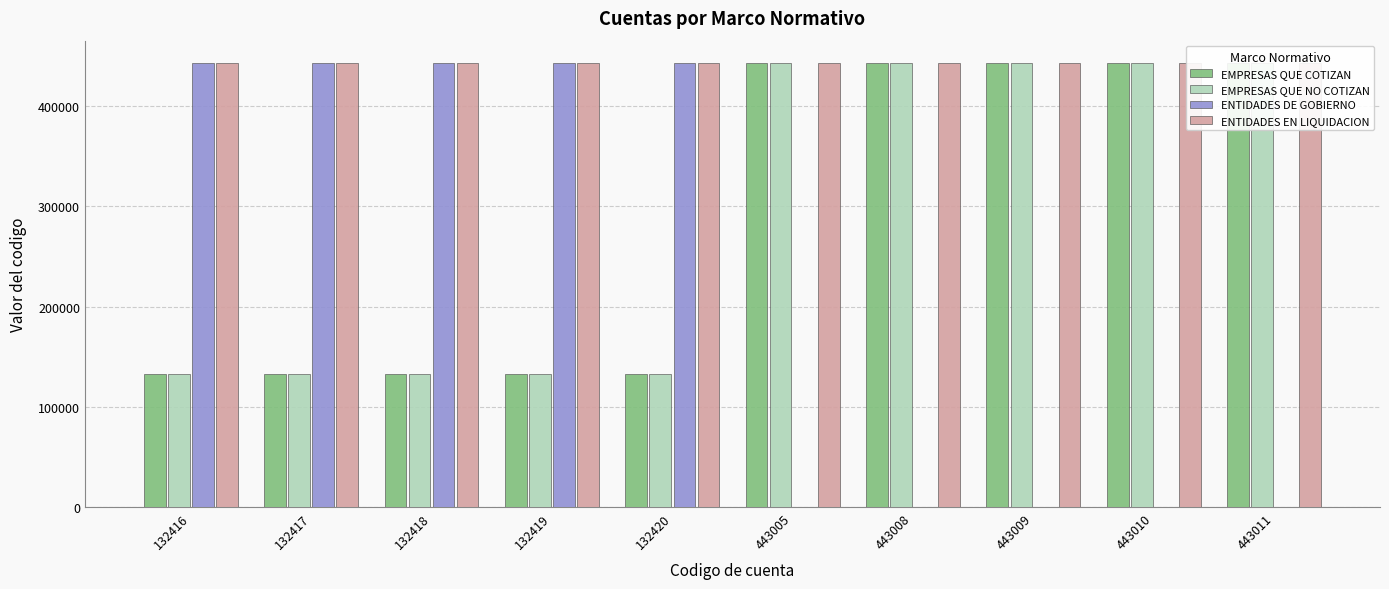

What are all the series names shown in the legend?

EMPRESAS QUE COTIZAN, EMPRESAS QUE NO COTIZAN, ENTIDADES DE GOBIERNO, ENTIDADES EN LIQUIDACION